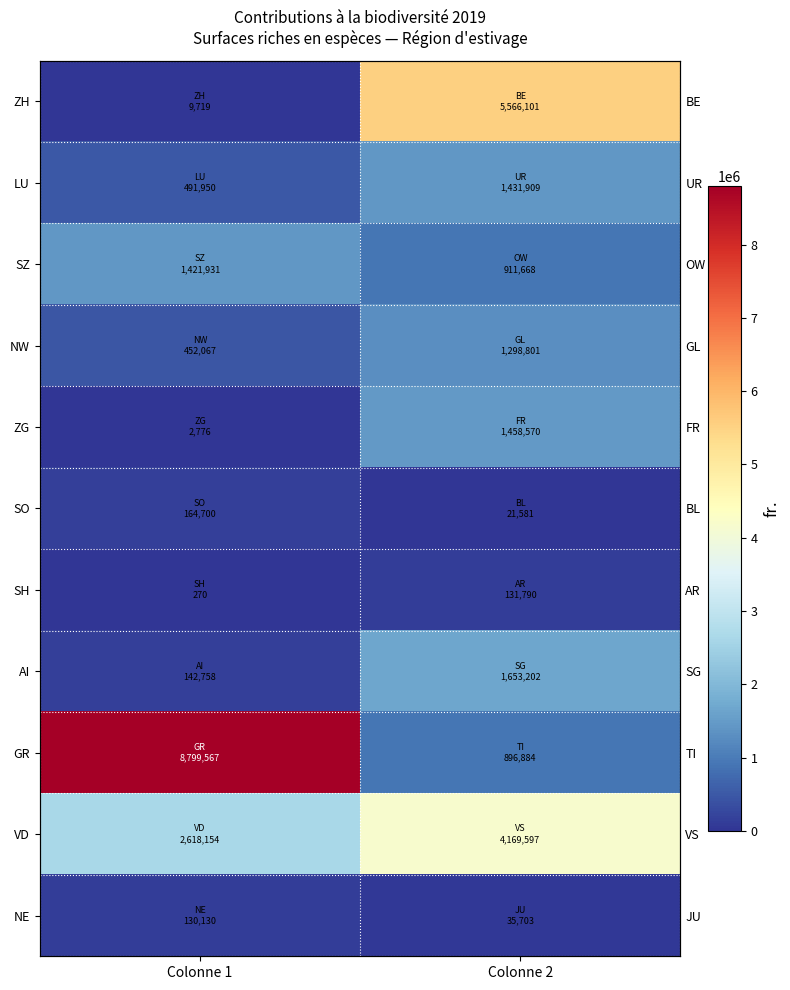

What is the difference between the maximum and minimum values in the AI series?

1510444